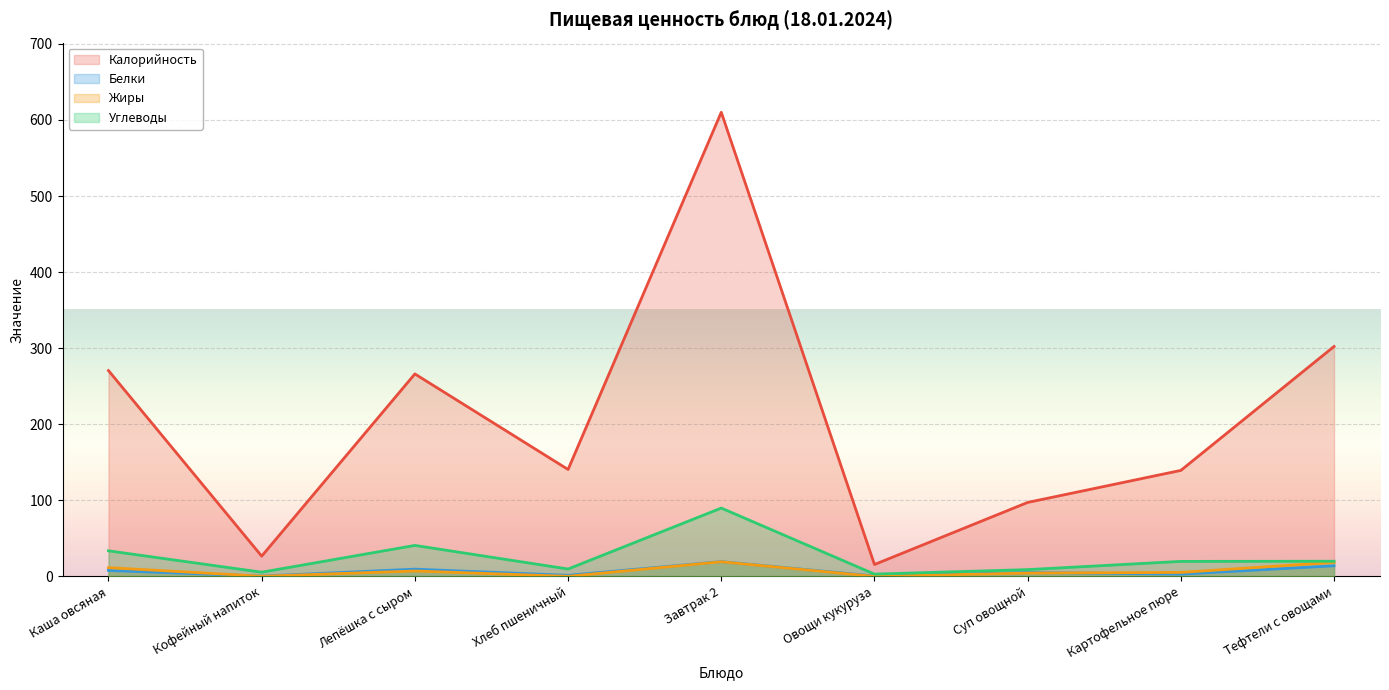

Which series has the widest spread of values?

Калорийность